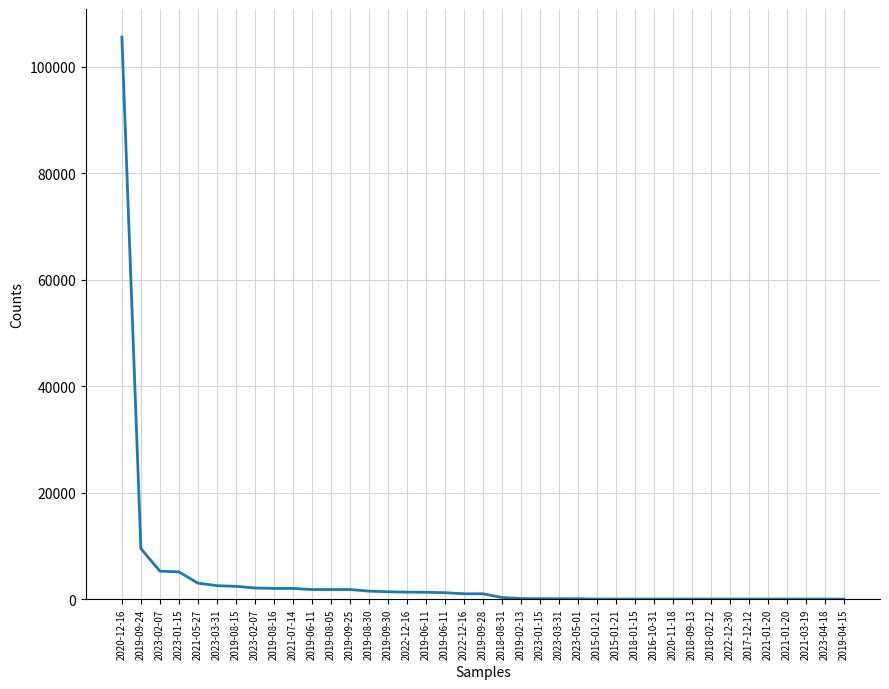

How many series are shown in this chart?

1